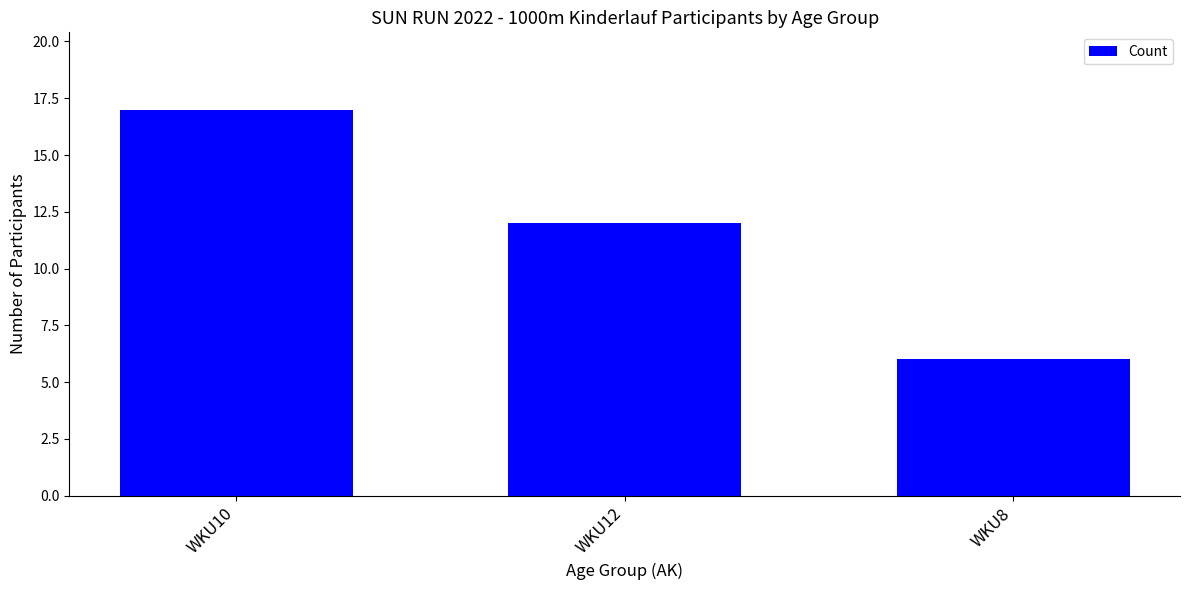

Reading right to left, list all the values displayed in this chart.

WKU8=6	WKU12=12	WKU10=17